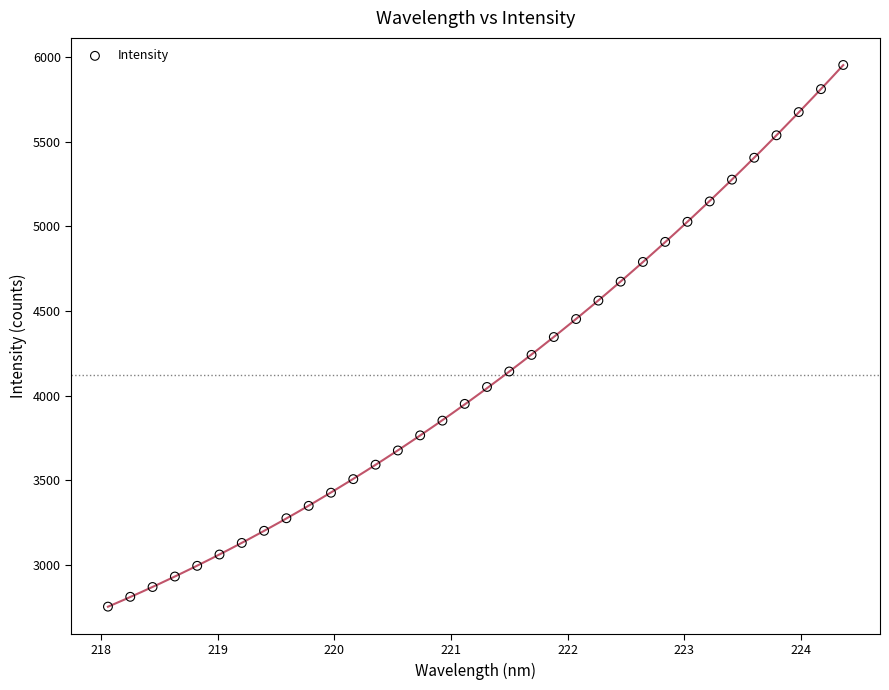

What is the range of X values (max minus min)?

6.3